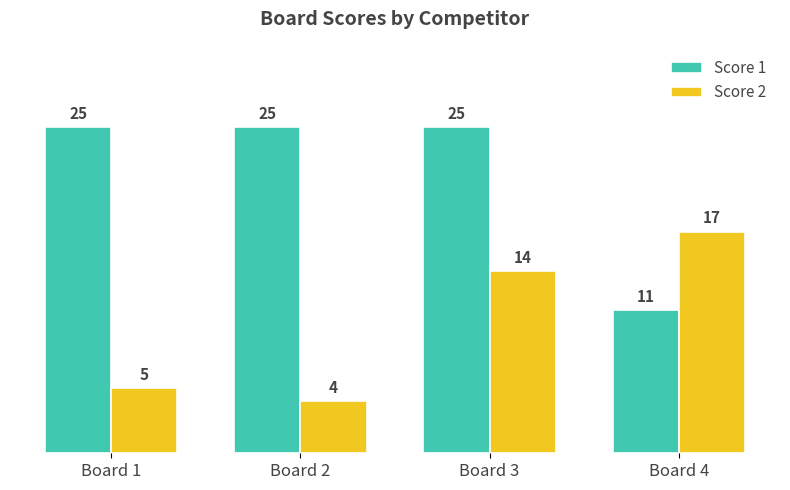

Which category has the lowest value in the Score 2 series?

Board 2